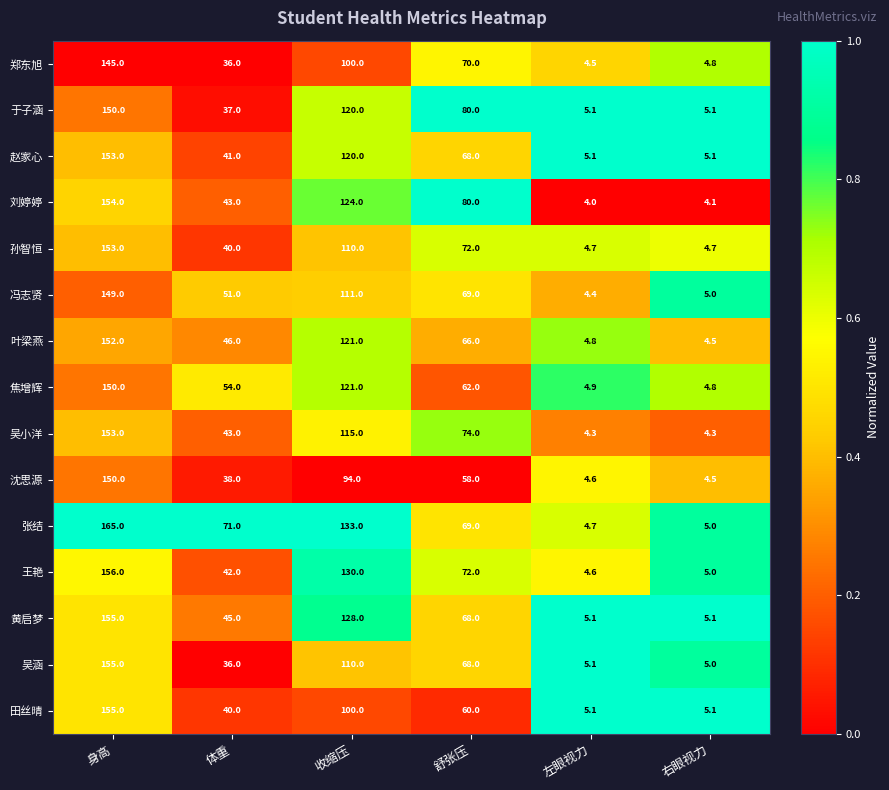

Which series has the largest total across all categories?

张结